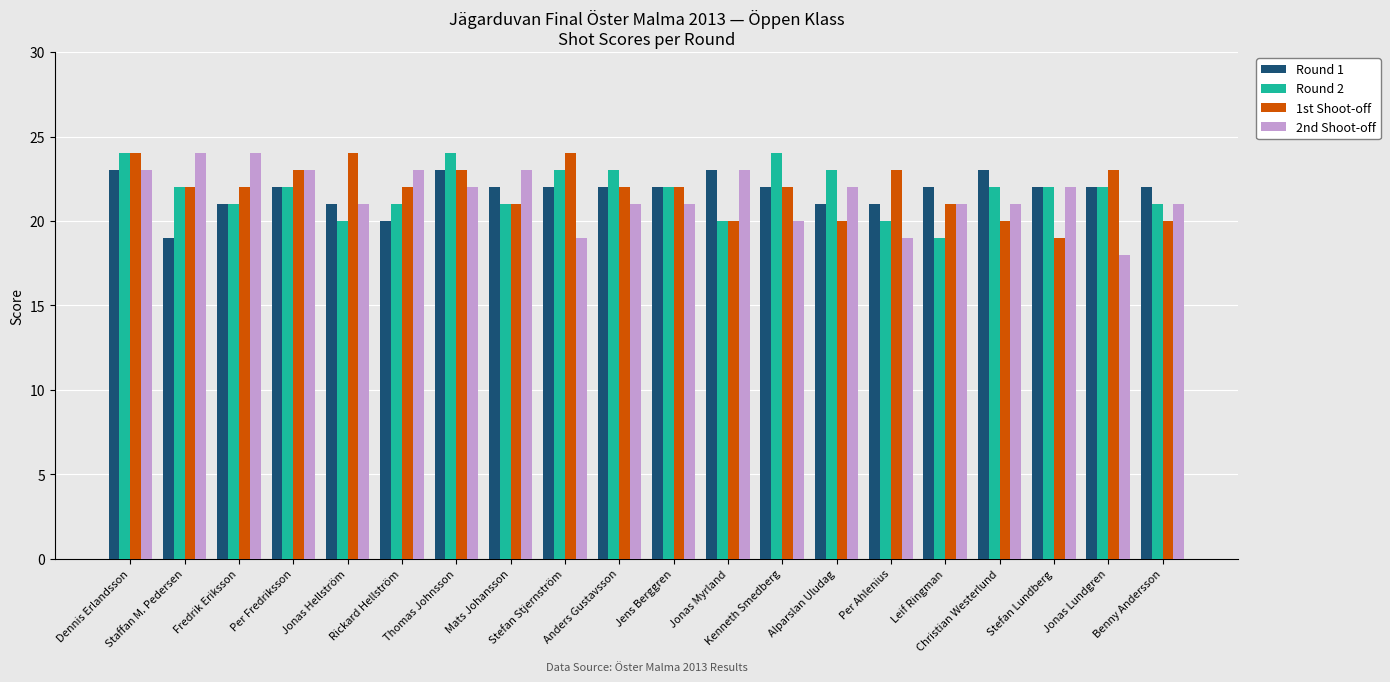

The value of 1st Shoot-off at Per Fredriksson is 23. True or false?

True